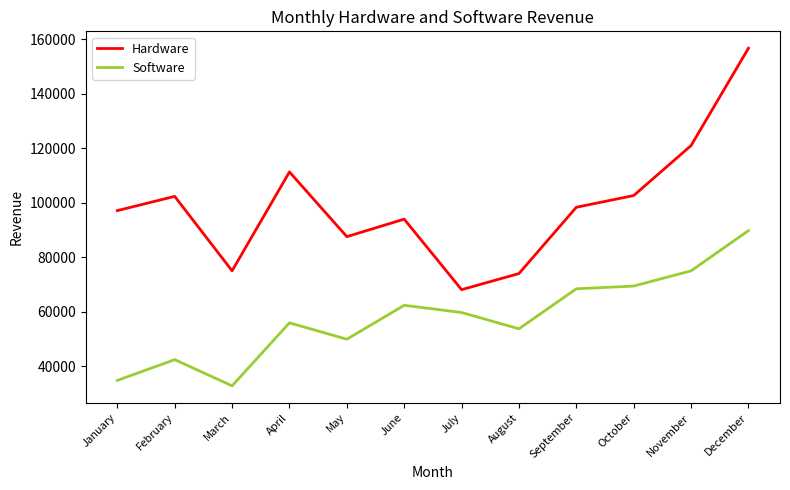

True or false: Software and Hardware cross at least once.

False